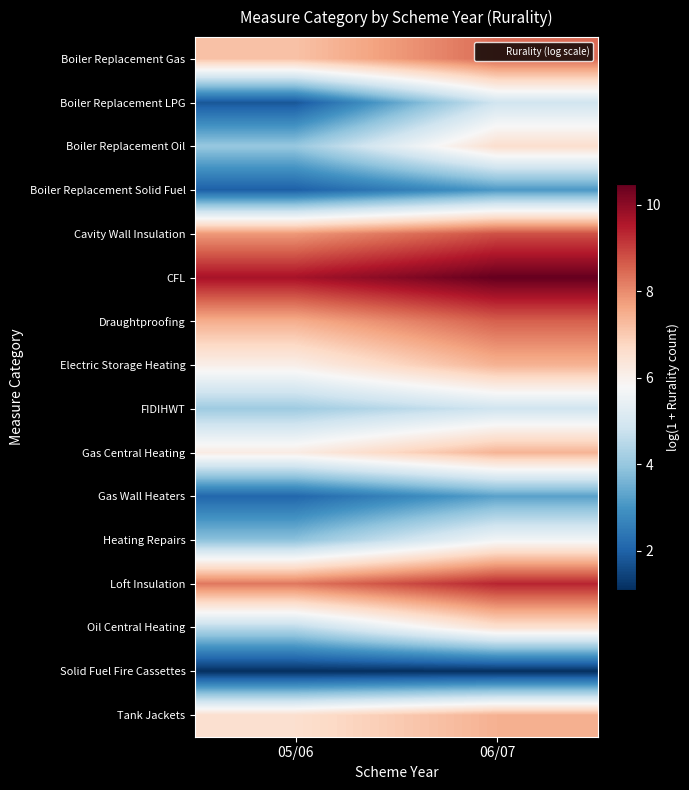

Reading left to right, what are all the values shown in this chart?

Boiler Replacement Gas: 05/06=7.2	06/07=8.5
Boiler Replacement LPG: 05/06=1.8	06/07=4.9
Boiler Replacement Oil: 05/06=4.0	06/07=6.6
Boiler Replacement Solid Fuel: 05/06=1.9	06/07=3.1
Cavity Wall Insulation: 05/06=7.8	06/07=8.8
CFL: 05/06=9.7	06/07=10.5
Draughtproofing: 05/06=7.5	06/07=8.6
Electric Storage Heating: 05/06=6.1	06/07=7.4
FIDIHWT: 05/06=4.1	06/07=4.9
Gas Central Heating: 05/06=6.2	06/07=7.4
Gas Wall Heaters: 05/06=2.1	06/07=3.3
Heating Repairs: 05/06=3.9	06/07=5.7
Loft Insulation: 05/06=8.3	06/07=9.4
Oil Central Heating: 05/06=4.5	06/07=6.5
Solid Fuel Fire Cassettes: 05/06=1.1	06/07=1.1
Tank Jackets: 05/06=6.6	06/07=7.4